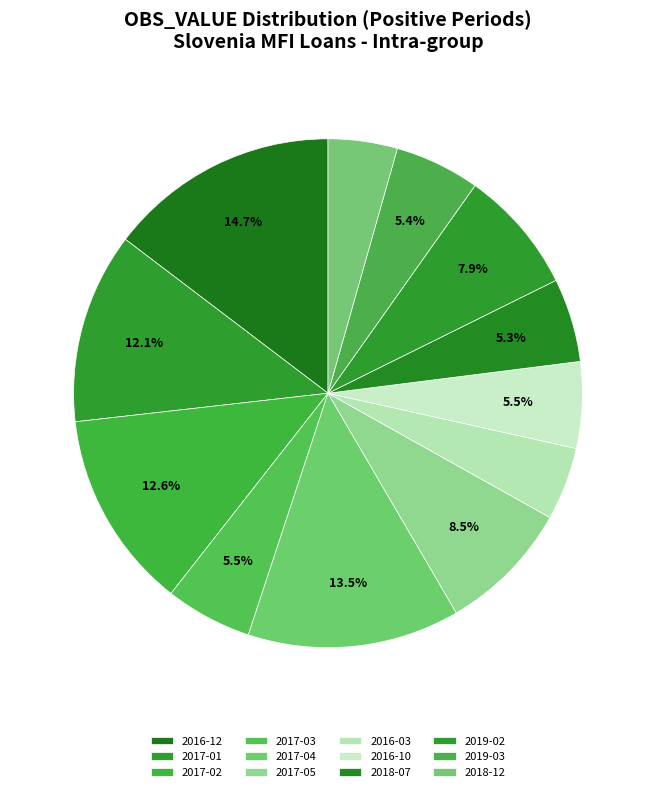

Does 2017-04 account for over 50% of the chart?

No